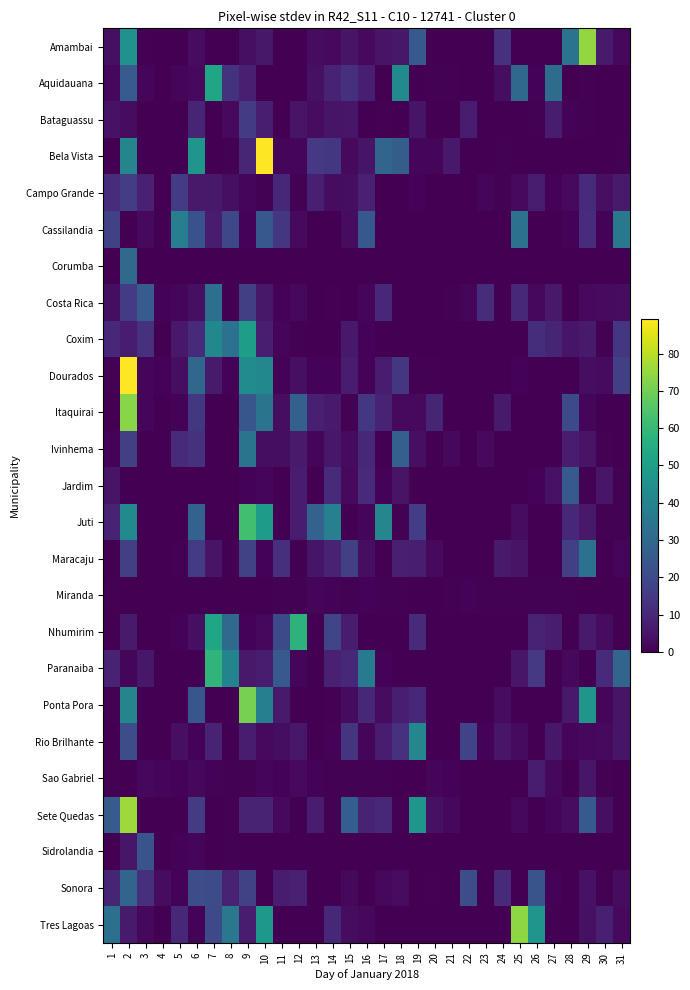

Between 18 and 6, which is larger?

18